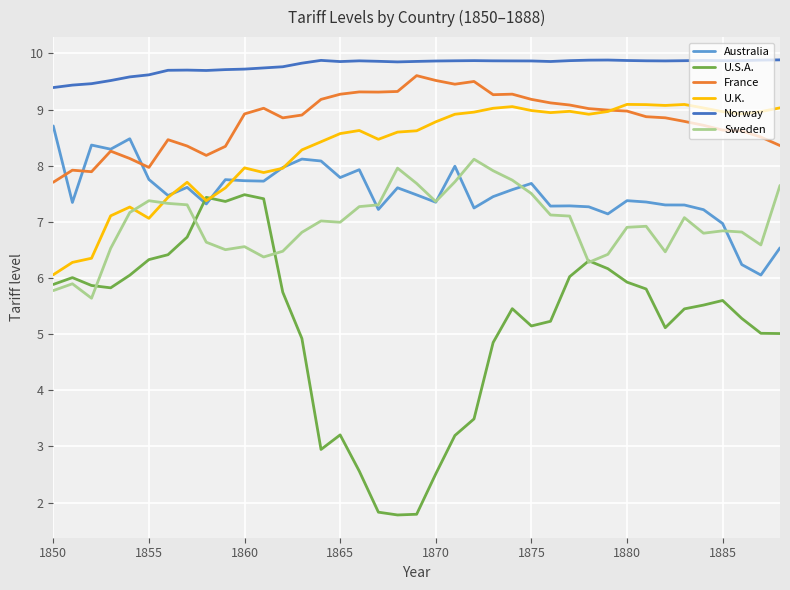

Which series has the largest total across all categories?

Norway